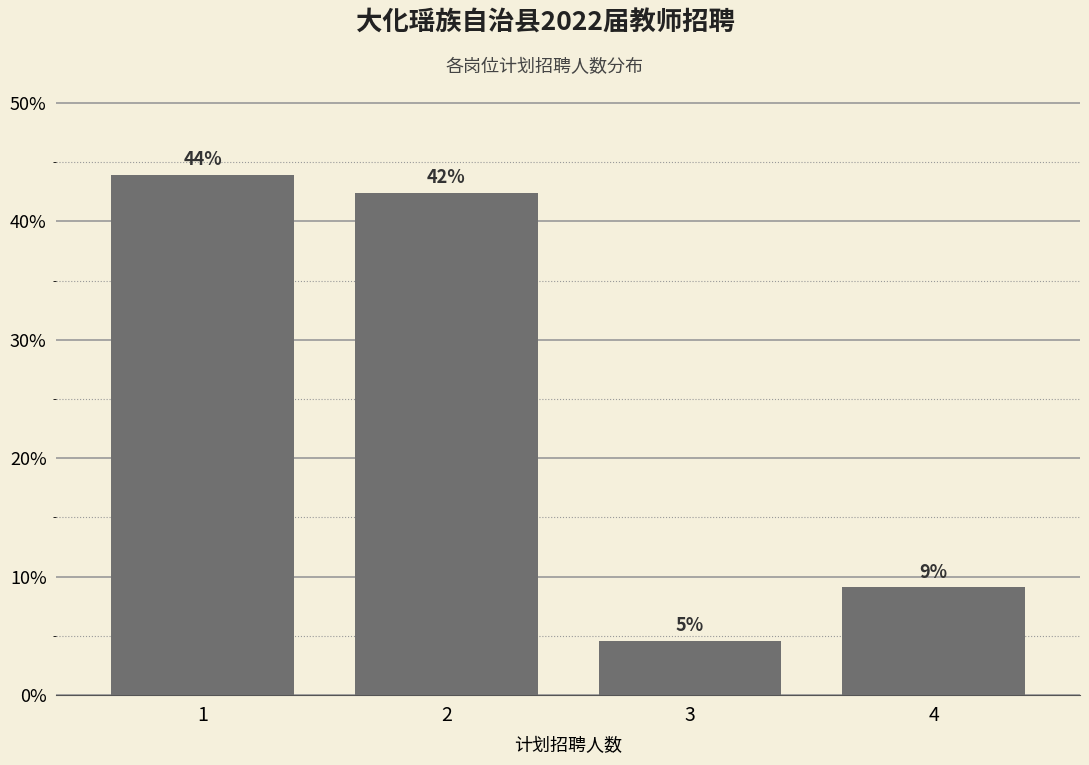

How many bars are there in total?

4